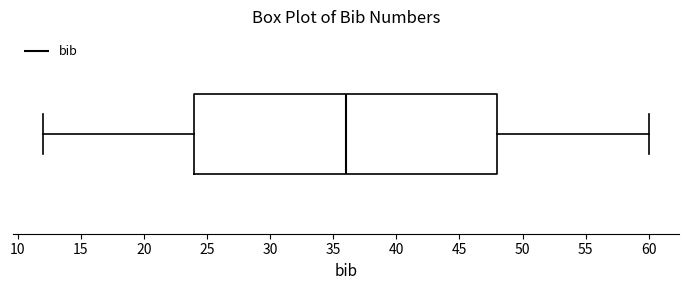

Read this box plot against the x-axis: the position of the median line, the range covered by the box, and the ends of both whiskers. The values are not printed on the chart, so give them approximately, as read against the axis.

median 36, box 24 to 48, whiskers 12 to 60